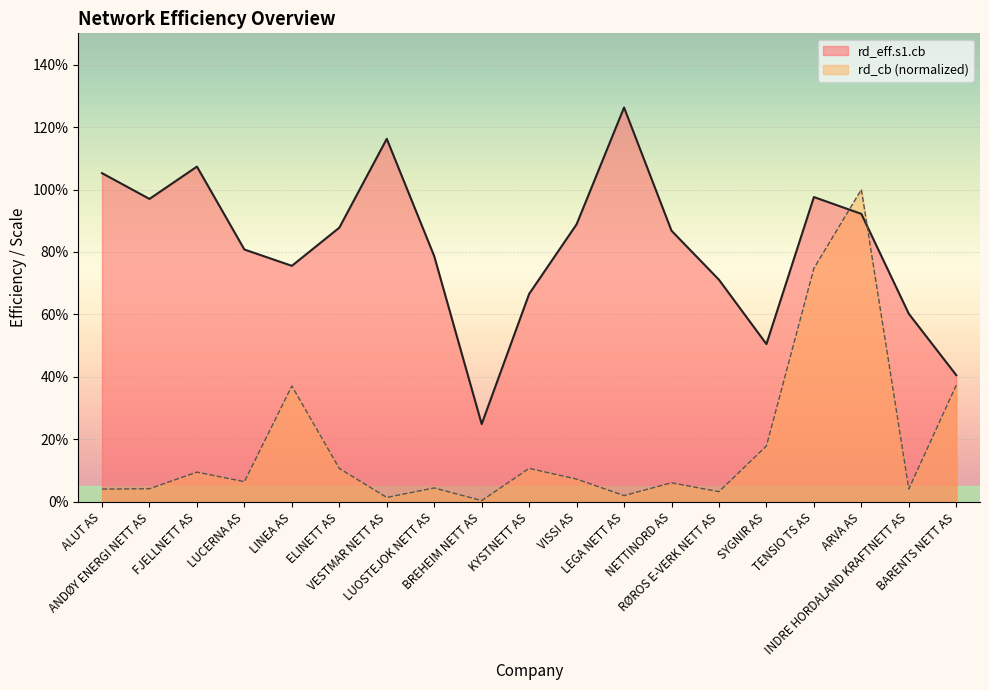

How many lines are shown in the chart?

2